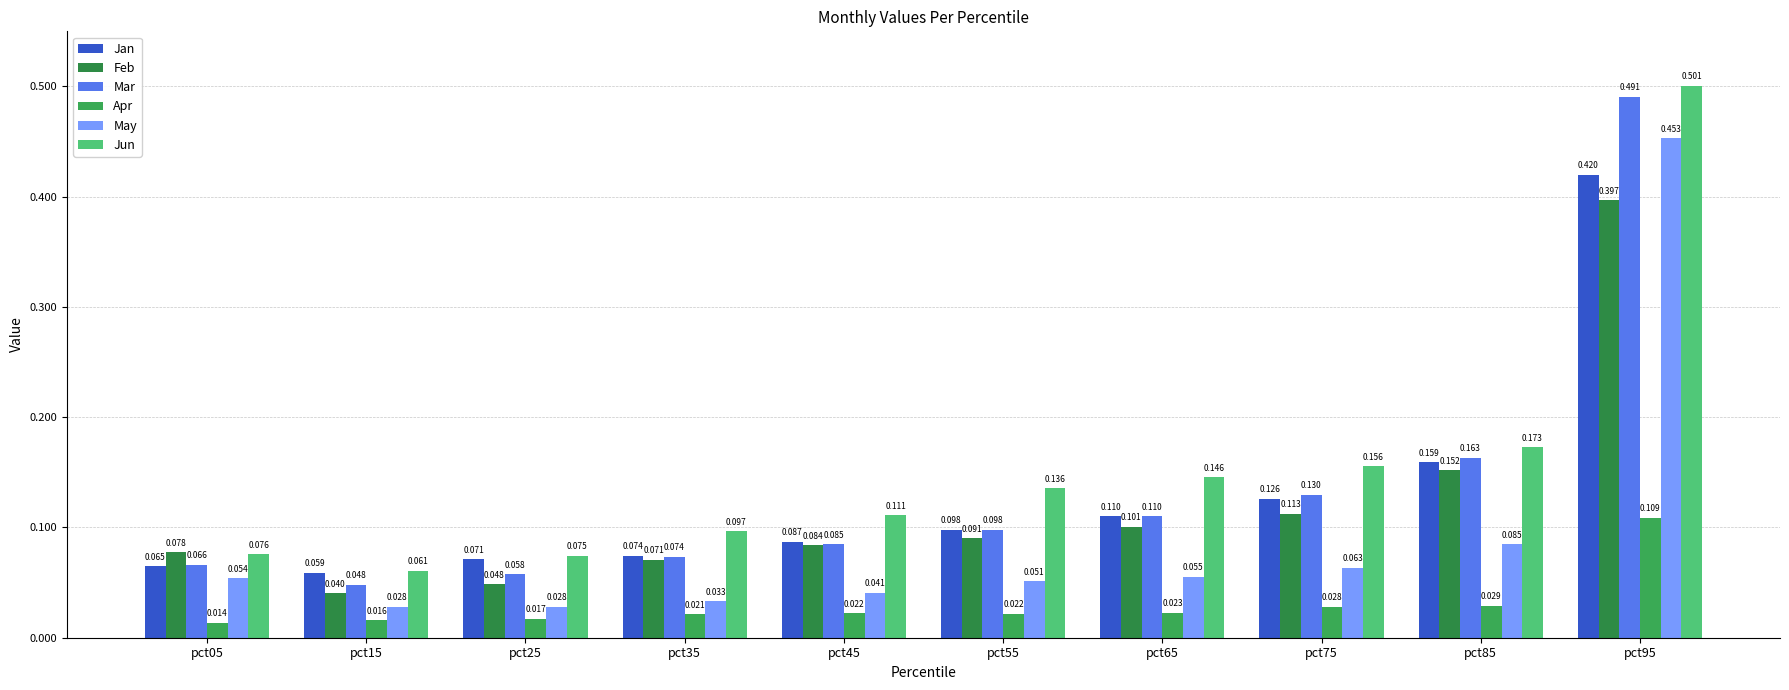

Rank the categories by Jun value from highest to lowest.

pct95, pct85, pct75, pct65, pct55, pct45, pct35, pct05, pct25, pct15